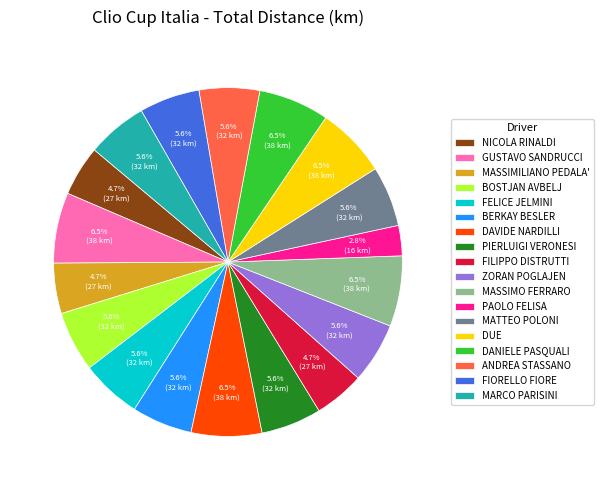

Combined, what portion of the pie is ZORAN POGLAJEN and DUE?

12.1%